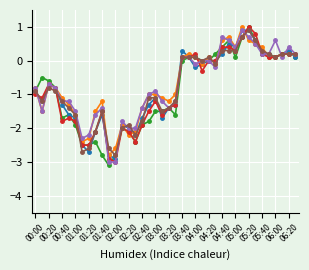

What is the smallest value displayed?

-3.1